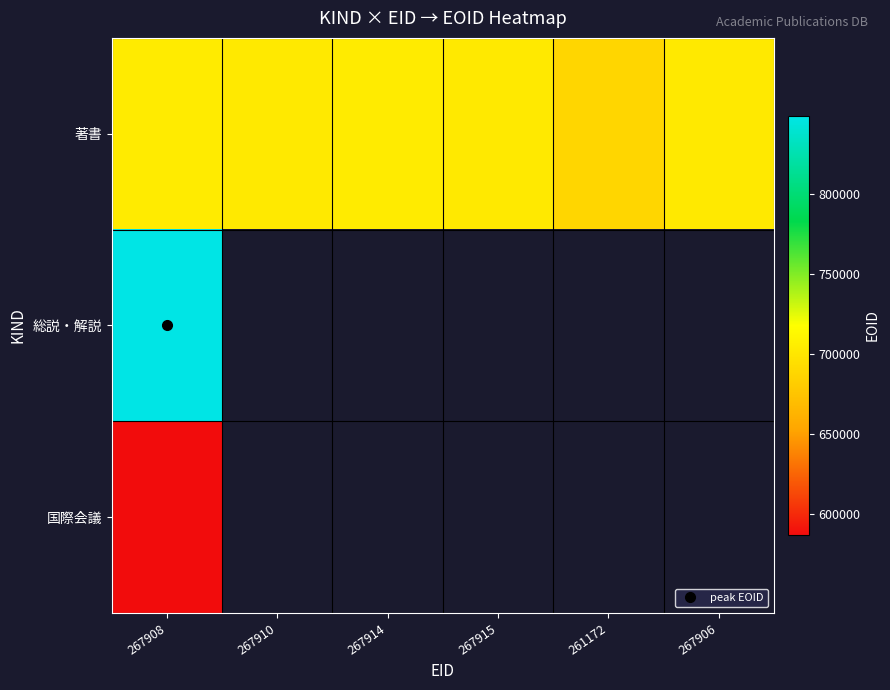

Which category has the lowest value in the 著書 series?

261172